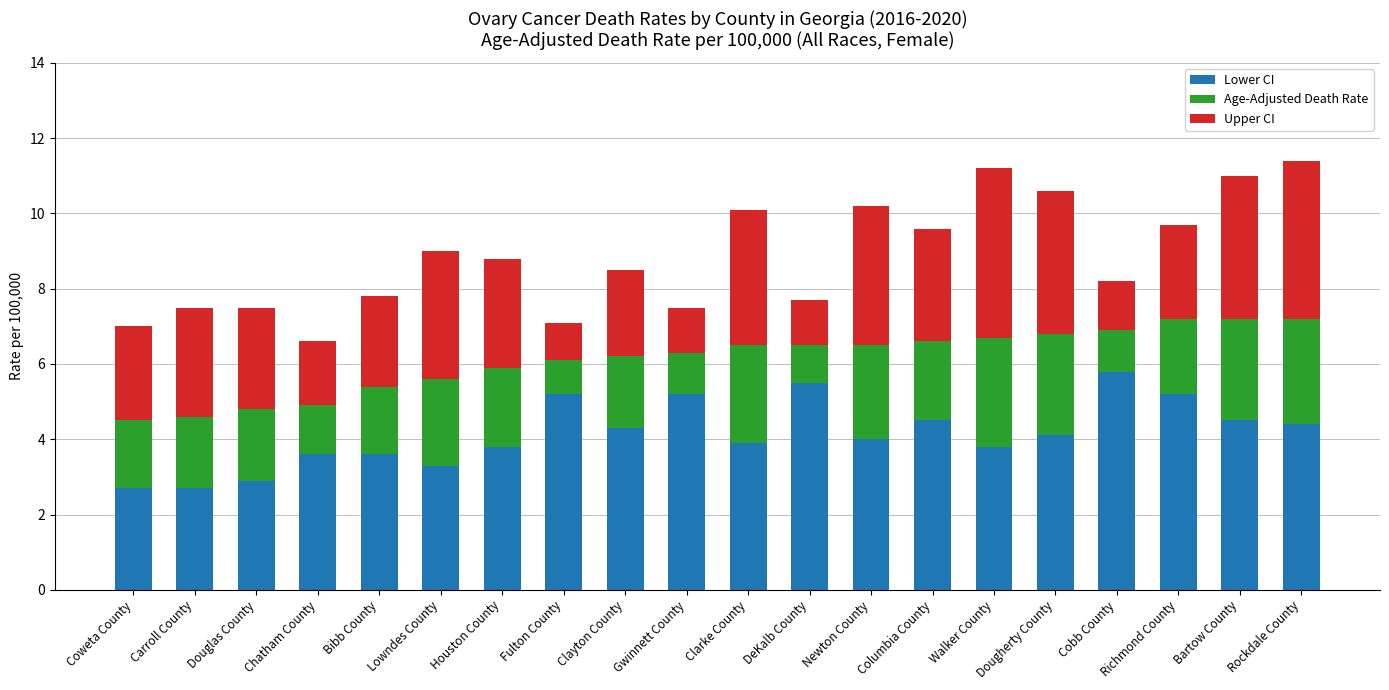

What is the difference between the Lower CI values at Newton County and DeKalb County?

1.5